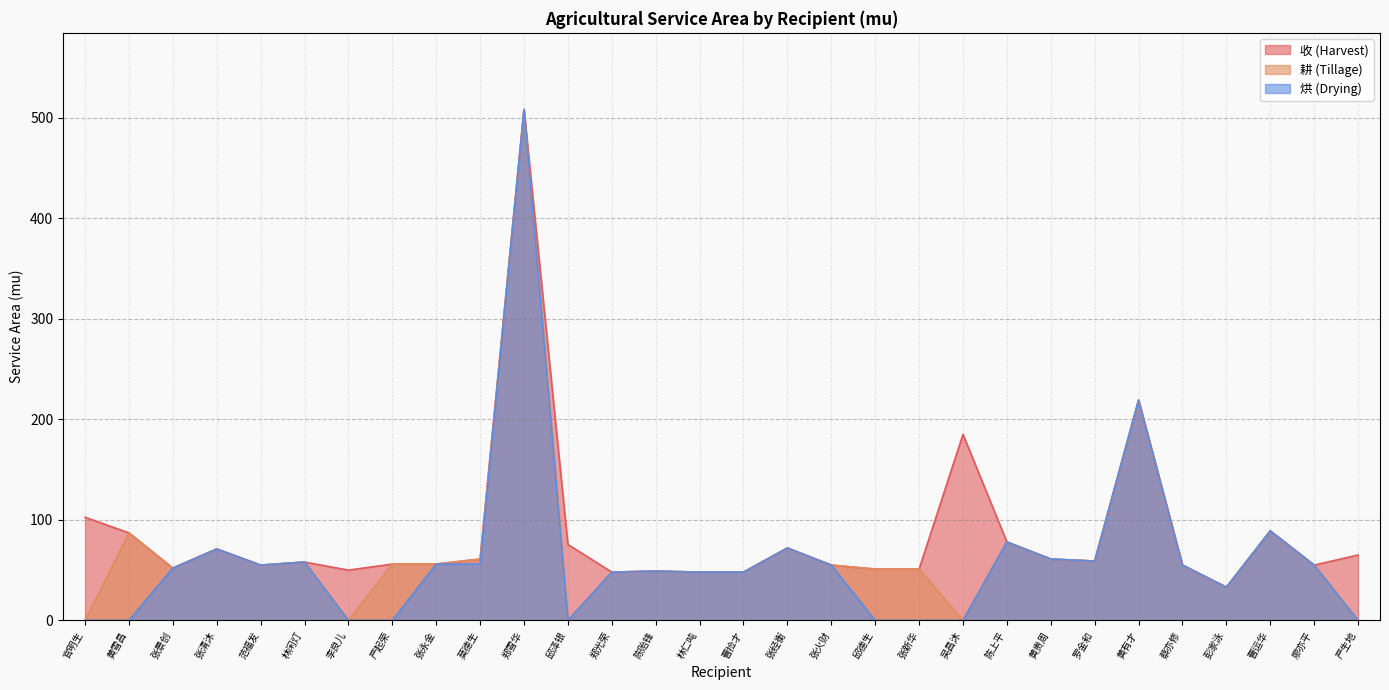

What is the sum of the 收 (Harvest) values at 张经衡 and 张永金?

128.0